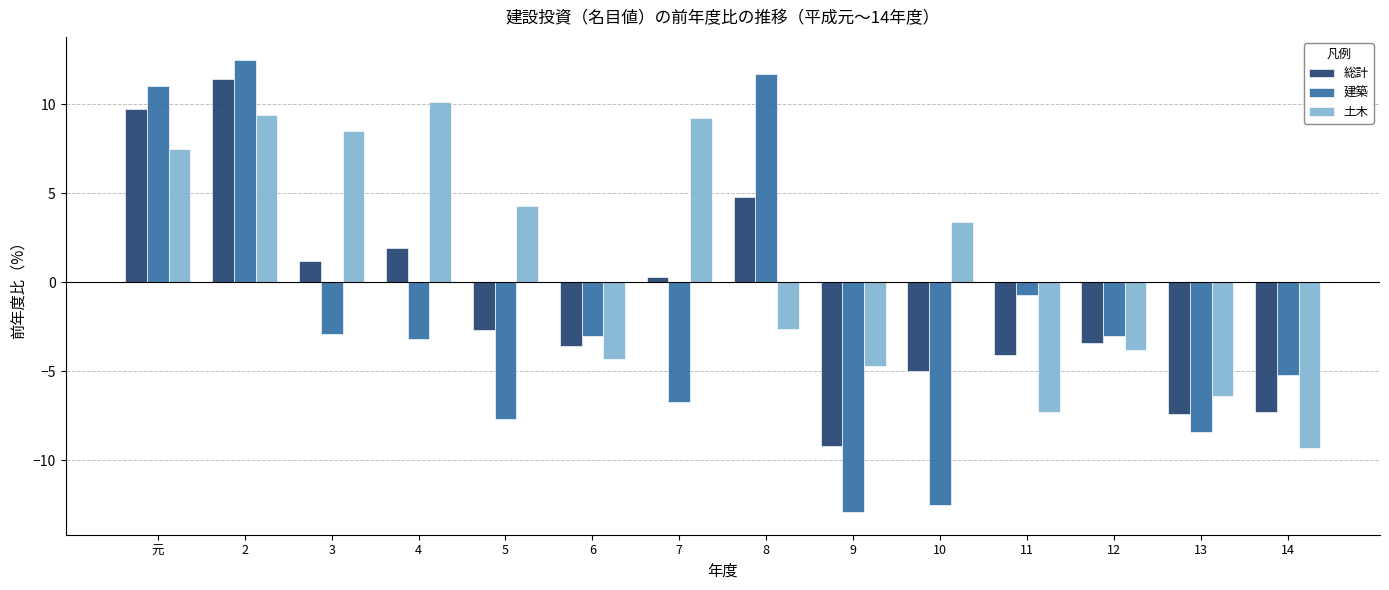

Between 5 and 9, which series saw the biggest shift?

土木